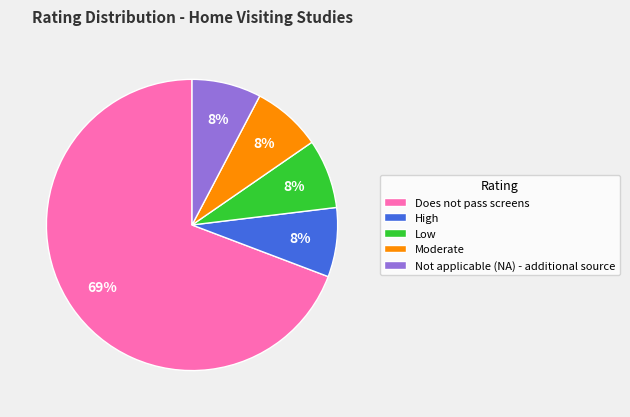

Is it true that Low is 8% of the pie?

True